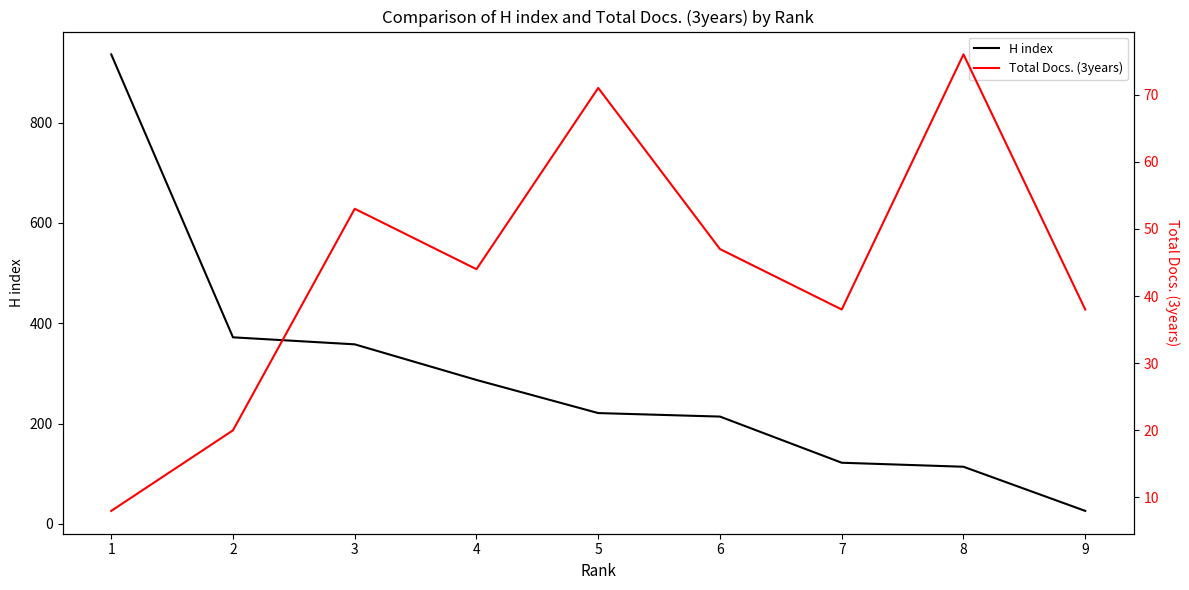

Reading left to right, extract all data points from this chart.

H index: 936	372	358	287	221	214	122	114	26
Total Docs. (3years): 8	20	53	44	71	47	38	76	38